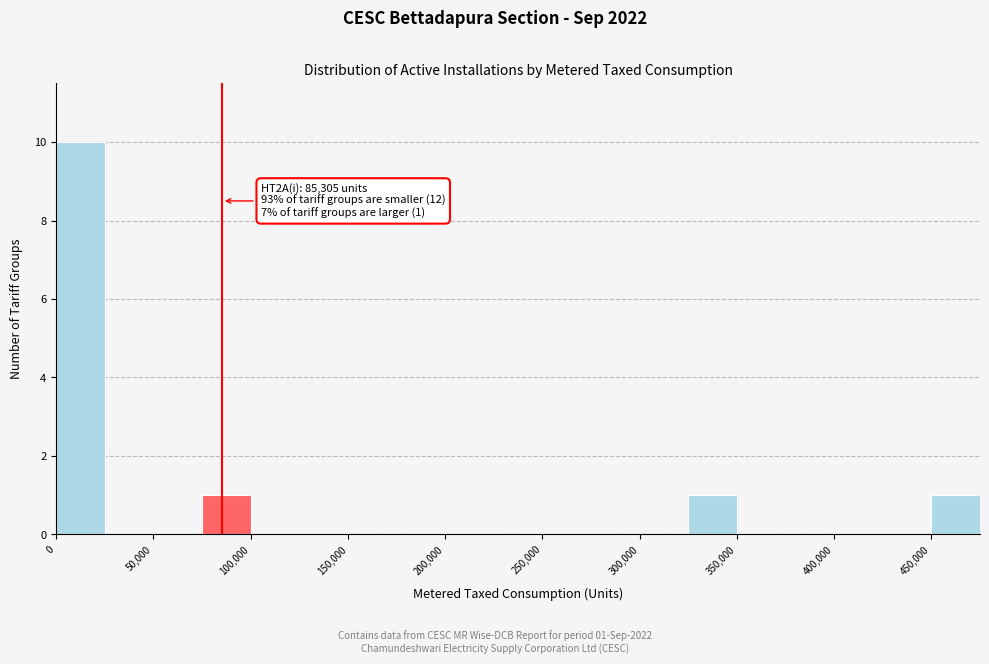

Which range on the x-axis has the tallest bar?

0 to 25000